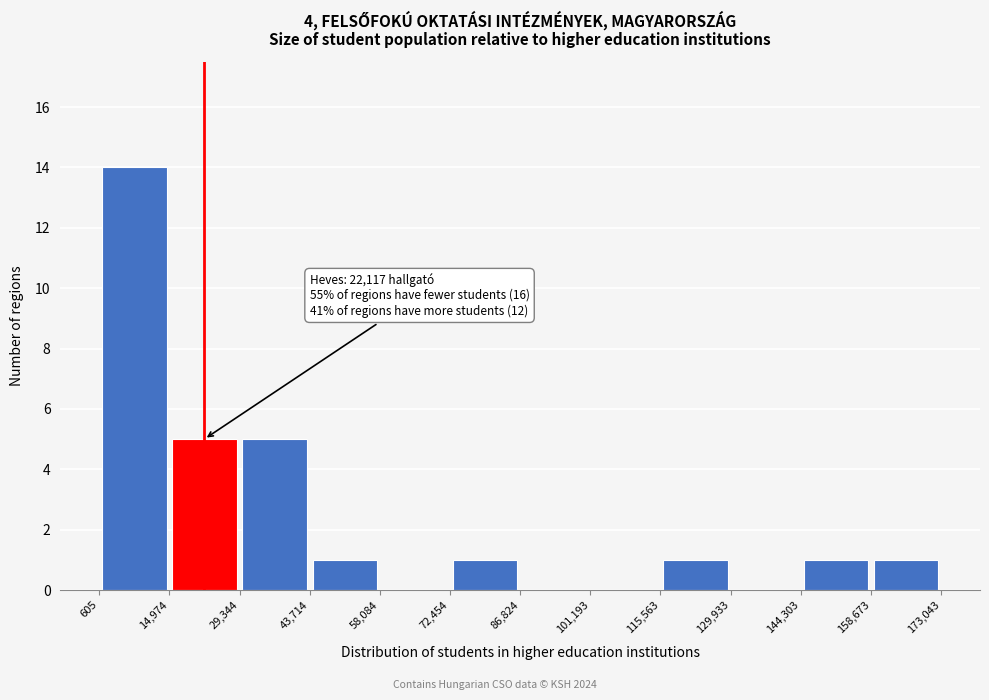

Which range on the x-axis has the tallest bar?

605 to 14,974